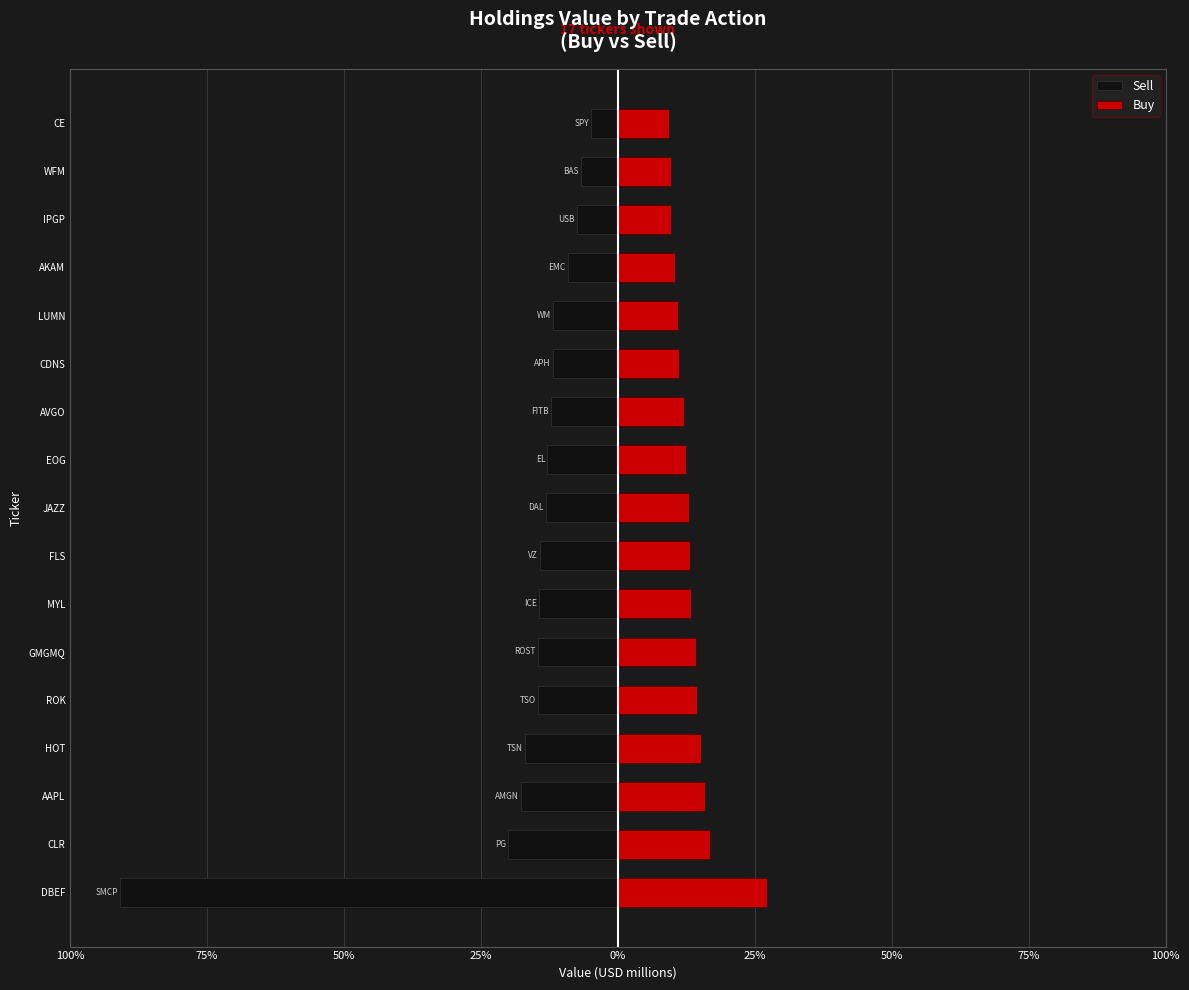

What is the sum of the Buy values at LUMN and JAZZ?

6.1